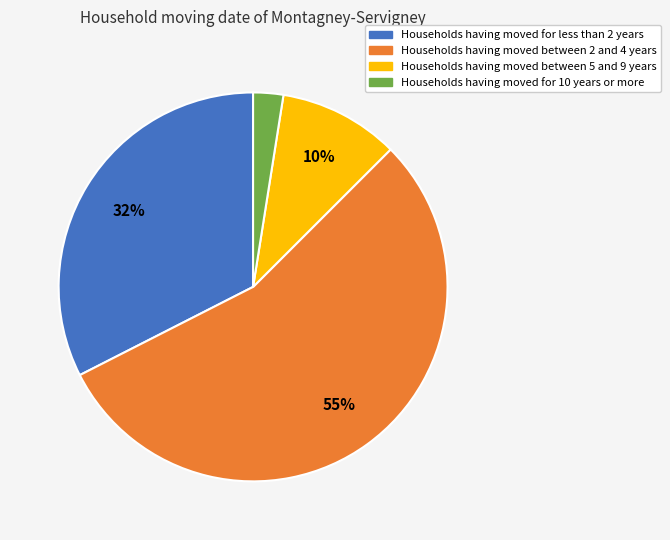

Does any single category account for the majority?

Yes